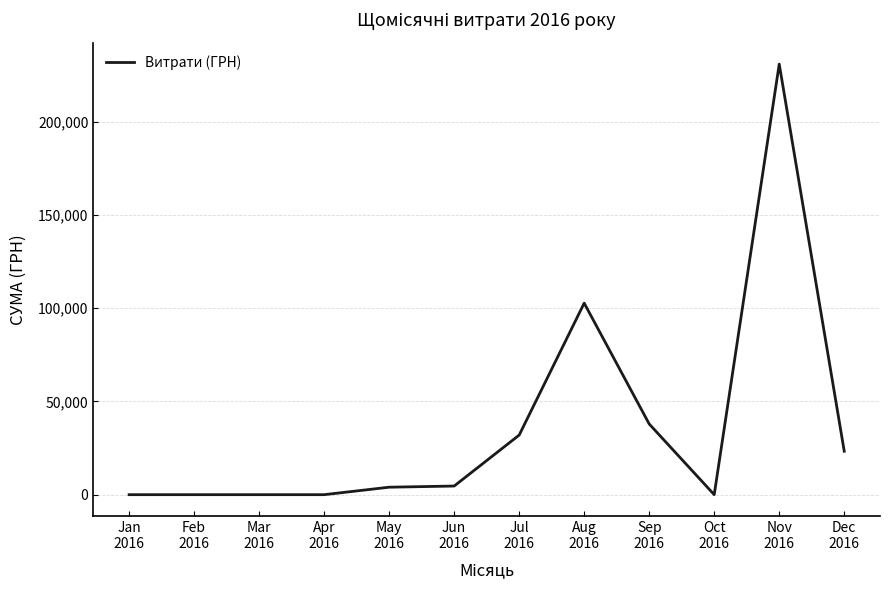

What is the difference between the maximum and minimum values?

230842.2